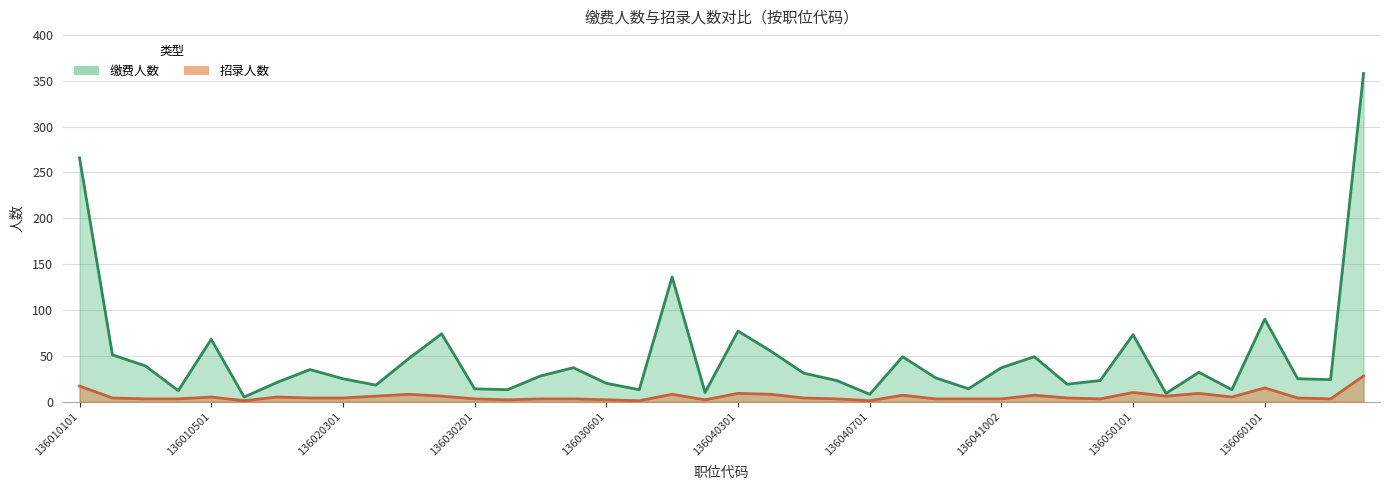

True or false: 招录人数 has a value of 6 at 136020401.

True